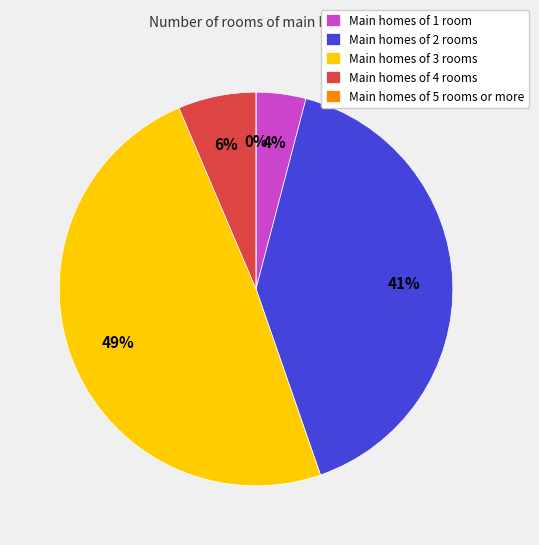

To the nearest percent, what is the difference between the largest and smallest slice percentages?

49%